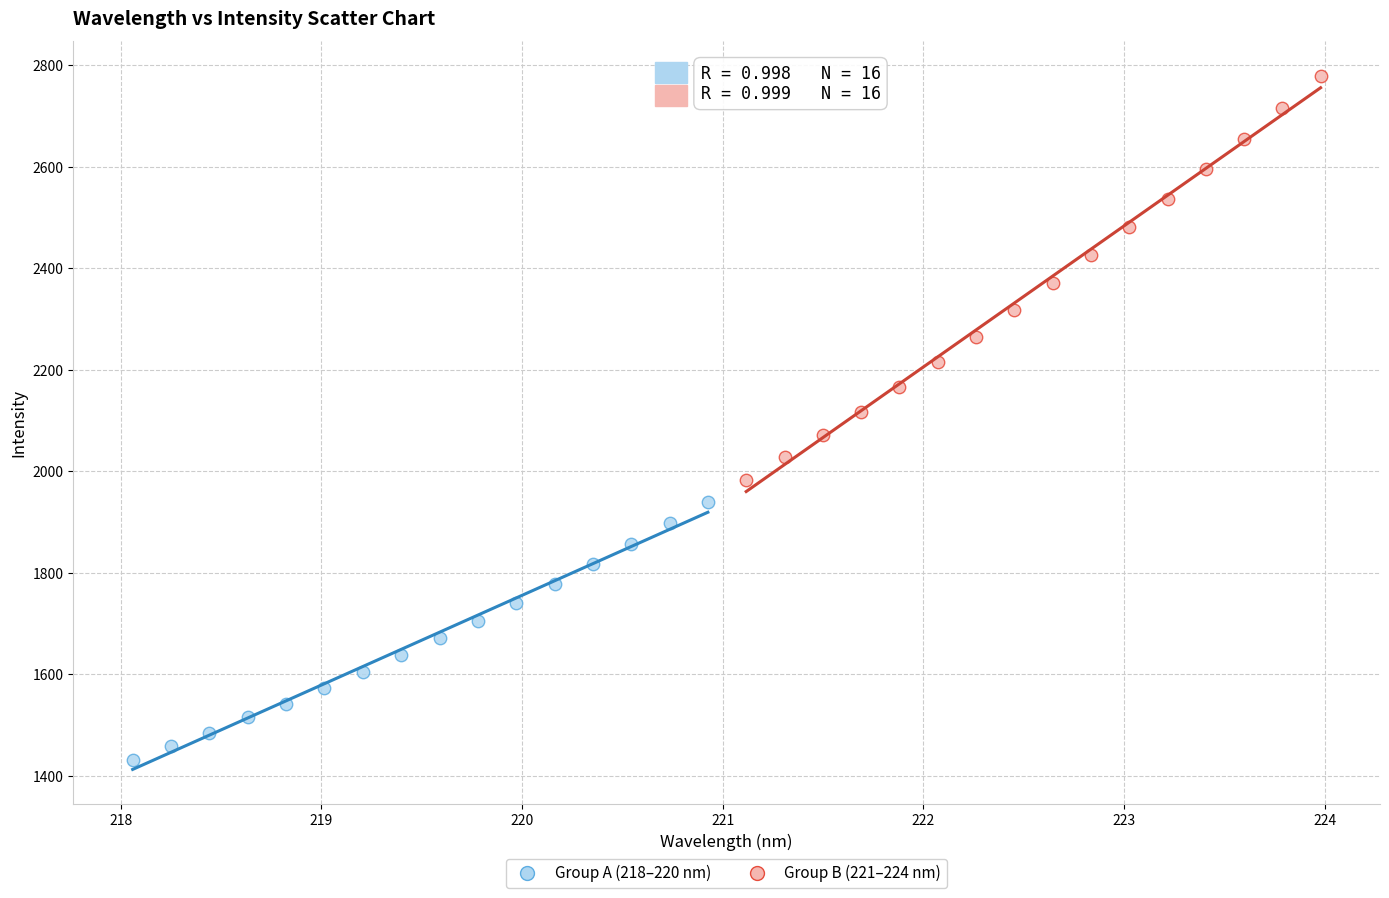

Which series reaches the minimum Y coordinate?

Group A (218–220 nm)